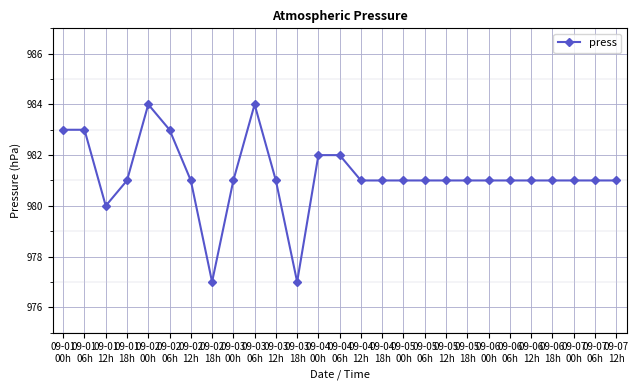

What is the approximate value at 09-04
00h?

982